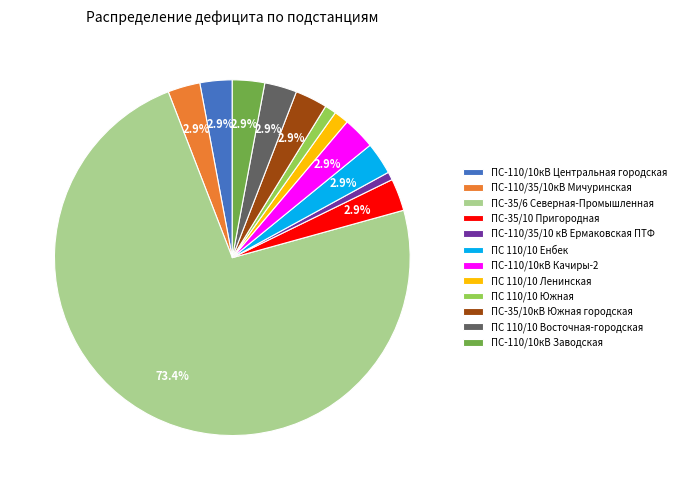

Which category has the biggest portion of the pie?

ПС-35/6 Северная-Промышленная